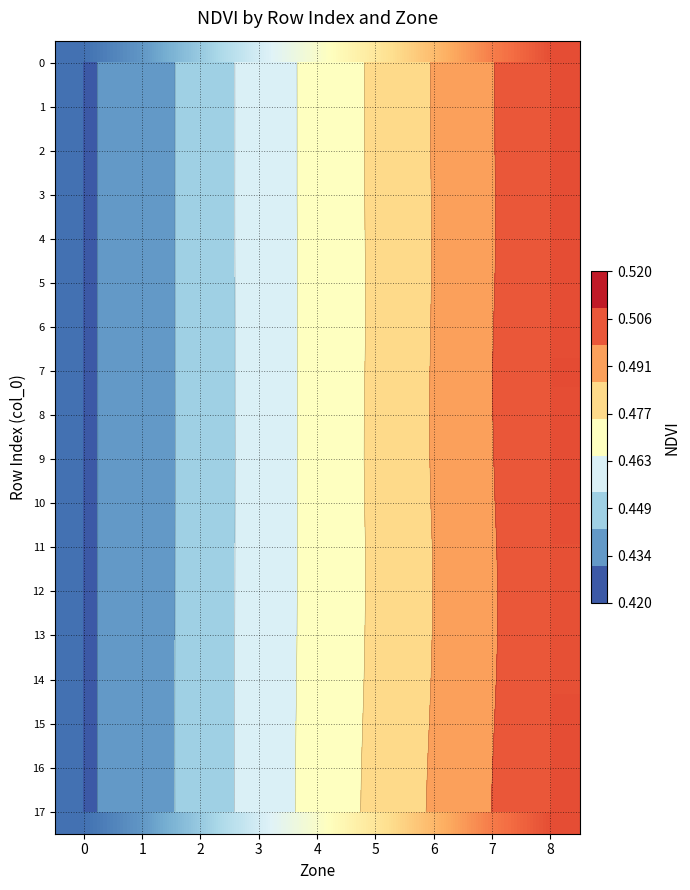

Which category has the highest value in the row_12 series?

8